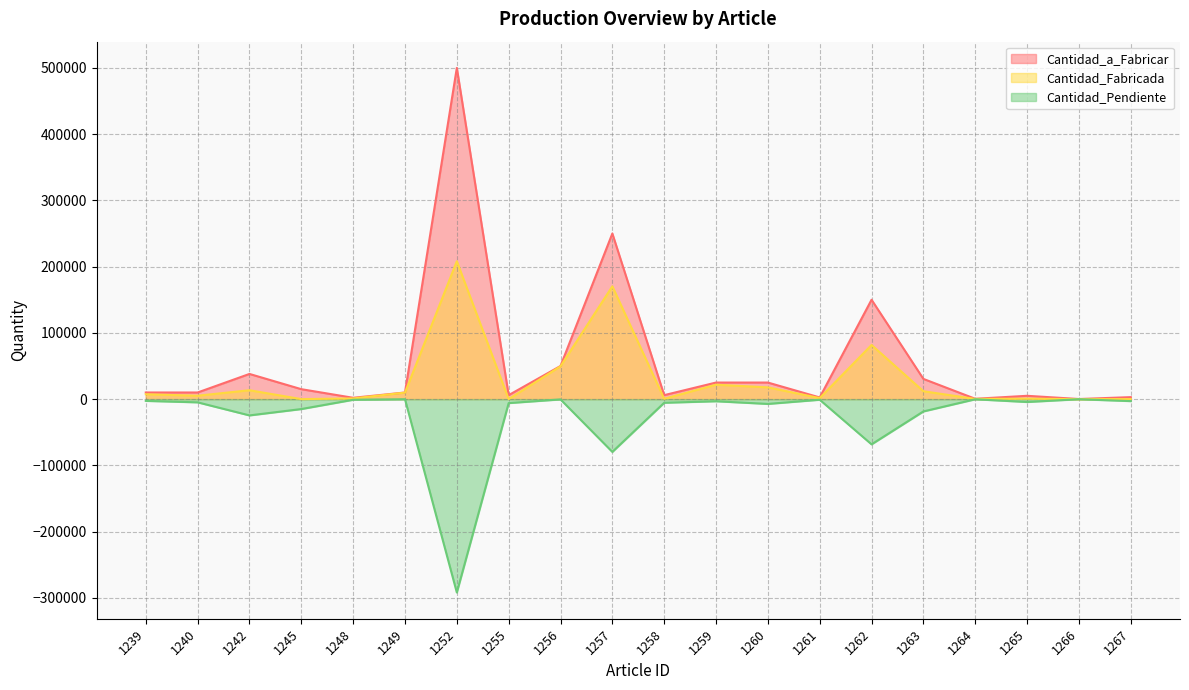

True or false: Cantidad_a_Fabricar and Cantidad_Fabricada cross at least once.

False